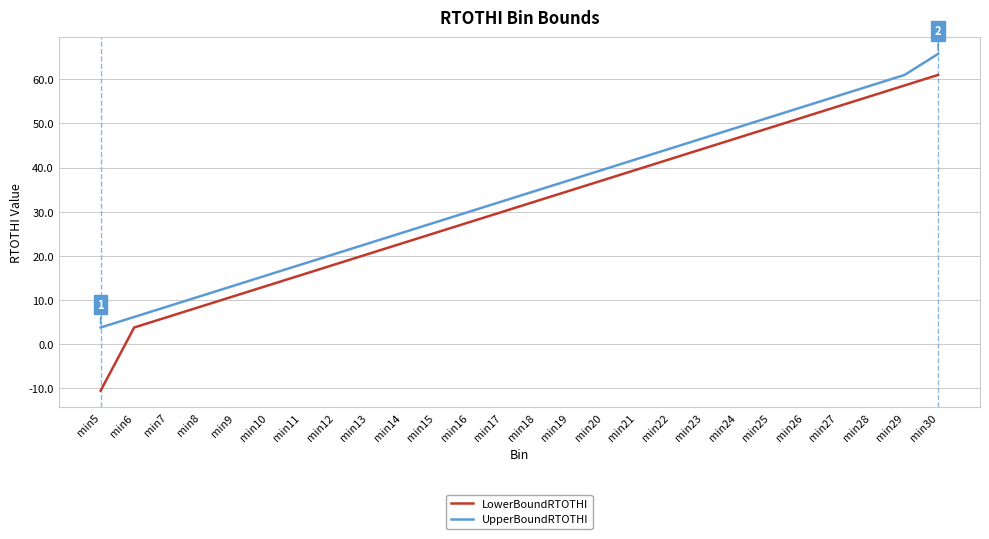

What is the difference between the maximum and minimum values in the LowerBoundRTOTHI series?

71.6